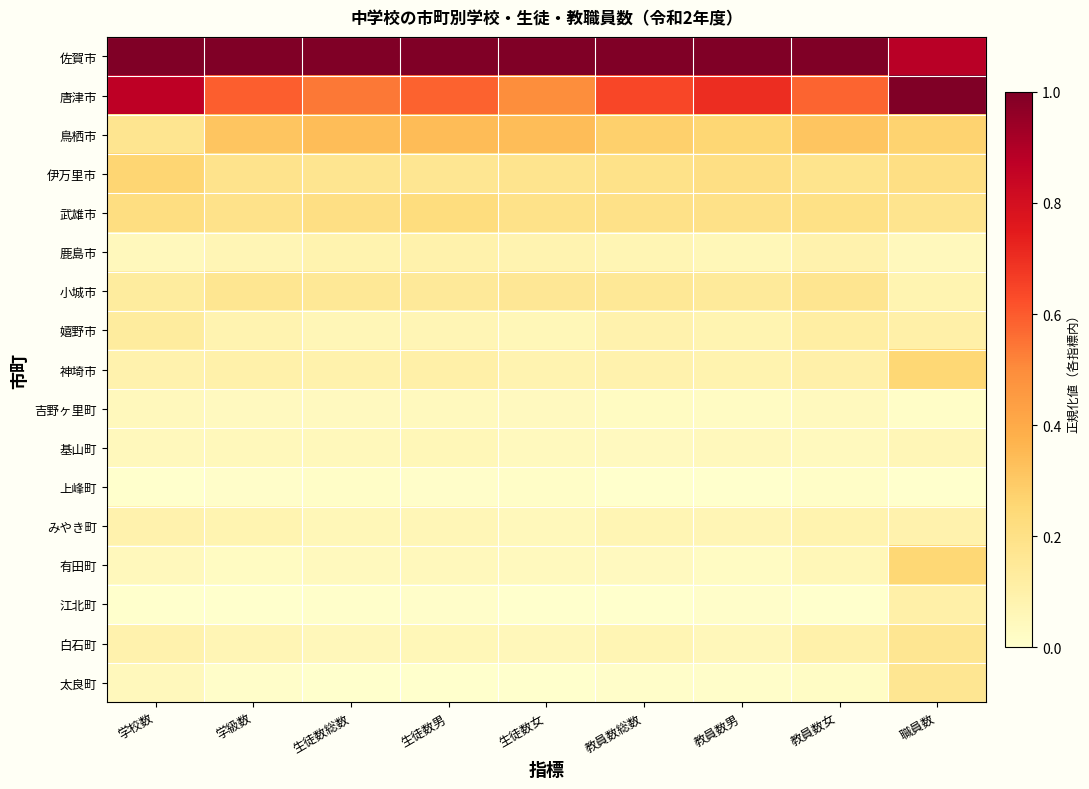

Reading left to right, what are all the values shown in this chart?

佐賀市: 学校数=1.0	学級数=1.0	生徒数総数=1.0	生徒数男=1.0	生徒数女=1.0	教員数総数=1.0	教員数男=1.0	教員数女=1.0	職員数=0.9
唐津市: 学校数=0.9	学級数=0.6	生徒数総数=0.5	生徒数男=0.6	生徒数女=0.5	教員数総数=0.6	教員数男=0.7	教員数女=0.6	職員数=1.0
鳥栖市: 学校数=0.2	学級数=0.3	生徒数総数=0.3	生徒数男=0.3	生徒数女=0.3	教員数総数=0.3	教員数男=0.3	教員数女=0.3	職員数=0.3
伊万里市: 学校数=0.3	学級数=0.2	生徒数総数=0.2	生徒数男=0.2	生徒数女=0.2	教員数総数=0.2	教員数男=0.2	教員数女=0.2	職員数=0.2
武雄市: 学校数=0.2	学級数=0.2	生徒数総数=0.2	生徒数男=0.2	生徒数女=0.2	教員数総数=0.2	教員数男=0.2	教員数女=0.2	職員数=0.2
鹿島市: 学校数=0.0	学級数=0.1	生徒数総数=0.1	生徒数男=0.1	生徒数女=0.1	教員数総数=0.1	教員数男=0.1	教員数女=0.1	職員数=0.0
小城市: 学校数=0.1	学級数=0.2	生徒数総数=0.2	生徒数男=0.1	生徒数女=0.2	教員数総数=0.2	教員数男=0.1	教員数女=0.2	職員数=0.1
嬉野市: 学校数=0.1	学級数=0.1	生徒数総数=0.1	生徒数男=0.1	生徒数女=0.1	教員数総数=0.1	教員数男=0.1	教員数女=0.1	職員数=0.1
神埼市: 学校数=0.1	学級数=0.1	生徒数総数=0.1	生徒数男=0.1	生徒数女=0.1	教員数総数=0.1	教員数男=0.1	教員数女=0.1	職員数=0.3
吉野ヶ里町: 学校数=0.0	学級数=0.0	生徒数総数=0.0	生徒数男=0.0	生徒数女=0.0	教員数総数=0.0	教員数男=0.0	教員数女=0.0	職員数=0.0
基山町: 学校数=0.0	学級数=0.1	生徒数総数=0.0	生徒数男=0.1	生徒数女=0.0	教員数総数=0.0	教員数男=0.0	教員数女=0.0	職員数=0.1
上峰町: 学校数=0.0	学級数=0.0	生徒数総数=0.0	生徒数男=0.0	生徒数女=0.0	教員数総数=0.0	教員数男=0.0	教員数女=0.0	職員数=0.0
みやき町: 学校数=0.1	学級数=0.1	生徒数総数=0.1	生徒数男=0.1	生徒数女=0.0	教員数総数=0.1	教員数男=0.1	教員数女=0.1	職員数=0.1
有田町: 学校数=0.0	学級数=0.0	生徒数総数=0.0	生徒数男=0.0	生徒数女=0.0	教員数総数=0.0	教員数男=0.0	教員数女=0.1	職員数=0.3
江北町: 学校数=0.0	学級数=0.0	生徒数総数=0.0	生徒数男=0.0	生徒数女=0.0	教員数総数=0.0	教員数男=0.0	教員数女=0.0	職員数=0.1
白石町: 学校数=0.1	学級数=0.1	生徒数総数=0.1	生徒数男=0.1	生徒数女=0.1	教員数総数=0.1	教員数男=0.1	教員数女=0.1	職員数=0.2
太良町: 学校数=0.0	学級数=0.0	生徒数総数=0.0	生徒数男=0.0	生徒数女=0.0	教員数総数=0.0	教員数男=0.0	教員数女=0.0	職員数=0.2